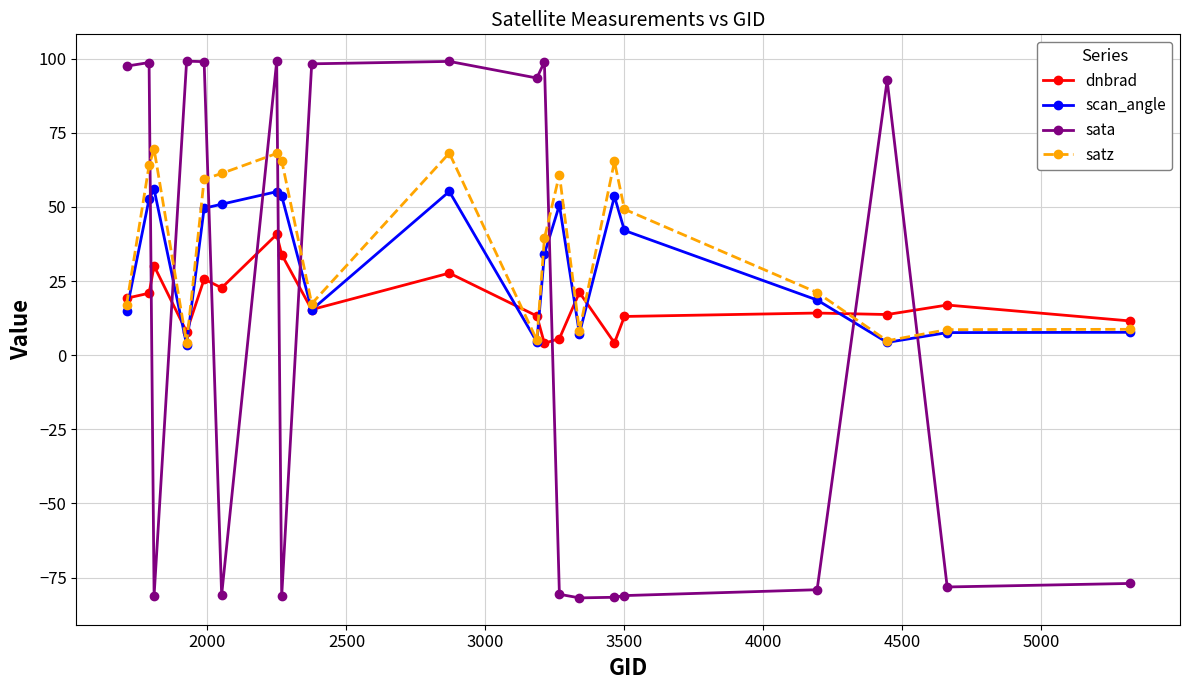

Rank the series by their maximum value, from lowest to highest.

dnbrad, scan_angle, satz, sata